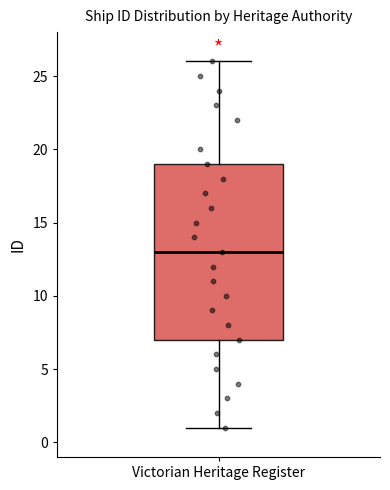

Transcribe this box plot: give where the median line is, the range the box spans, and where the two whiskers end, as read against the y-axis. The values are not printed on the chart, so give them approximately, as read against the axis.

median 13, box 7 to 19, whiskers 1 to 26